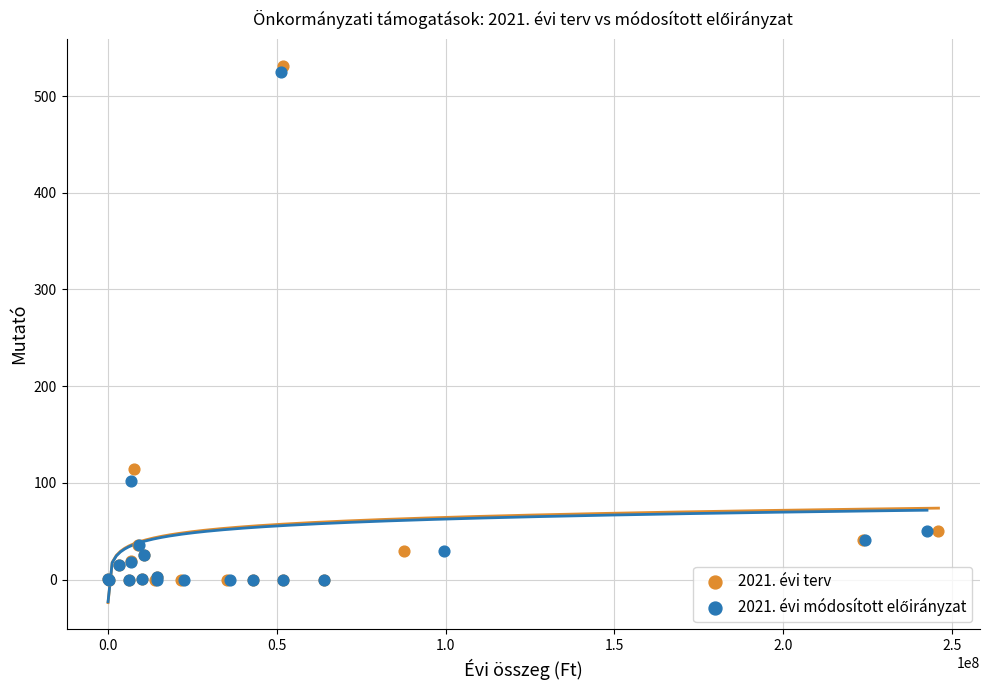

Which series has the largest Y range (max minus min)?

2021. évi terv